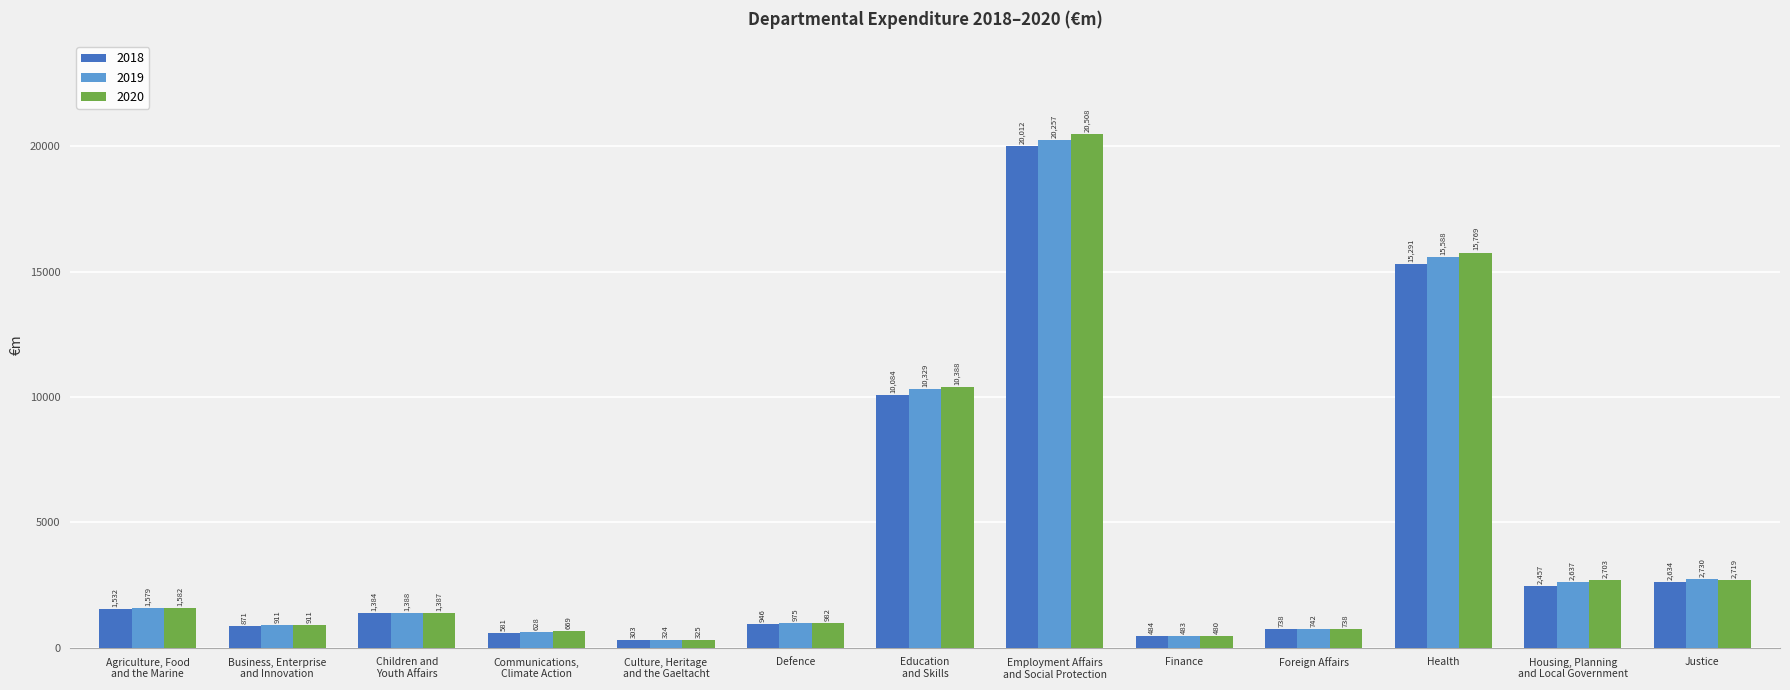

How many series are shown in this chart?

3